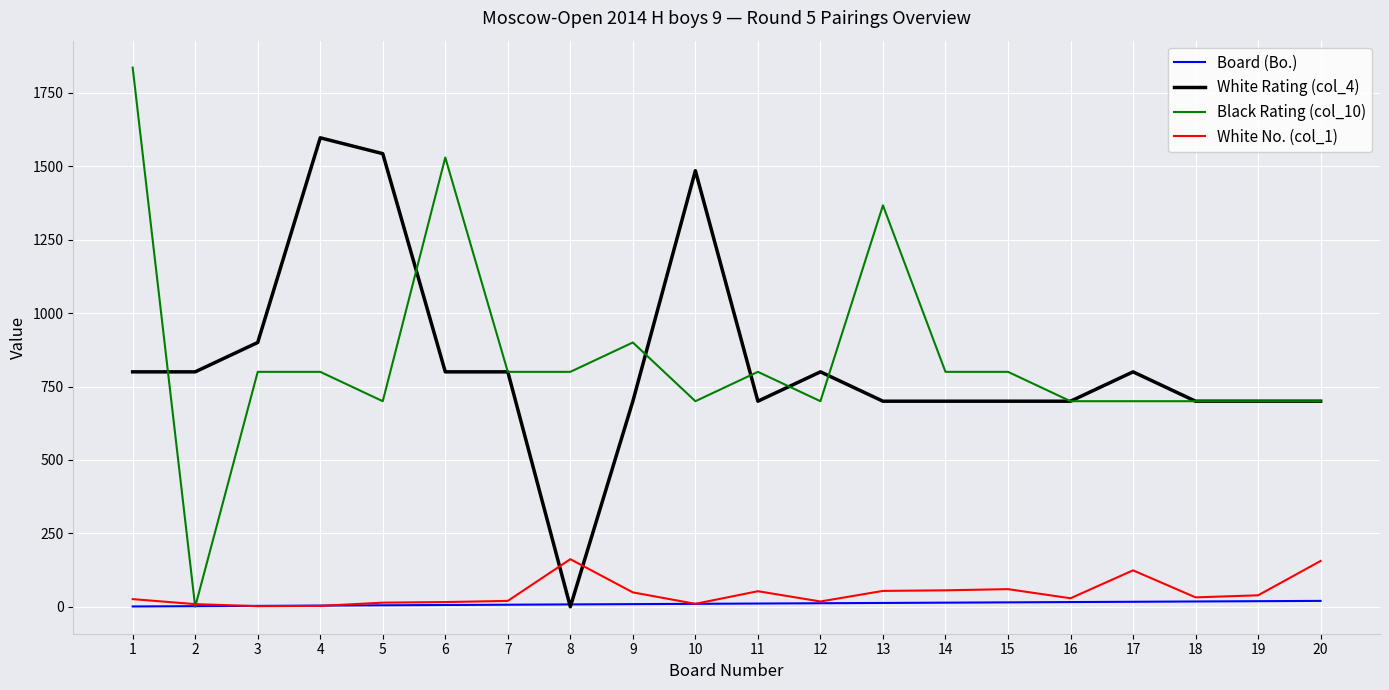

Is the value of Board (Bo.) at 17 greater than the value of Black Rating (col_10) at 8?

No